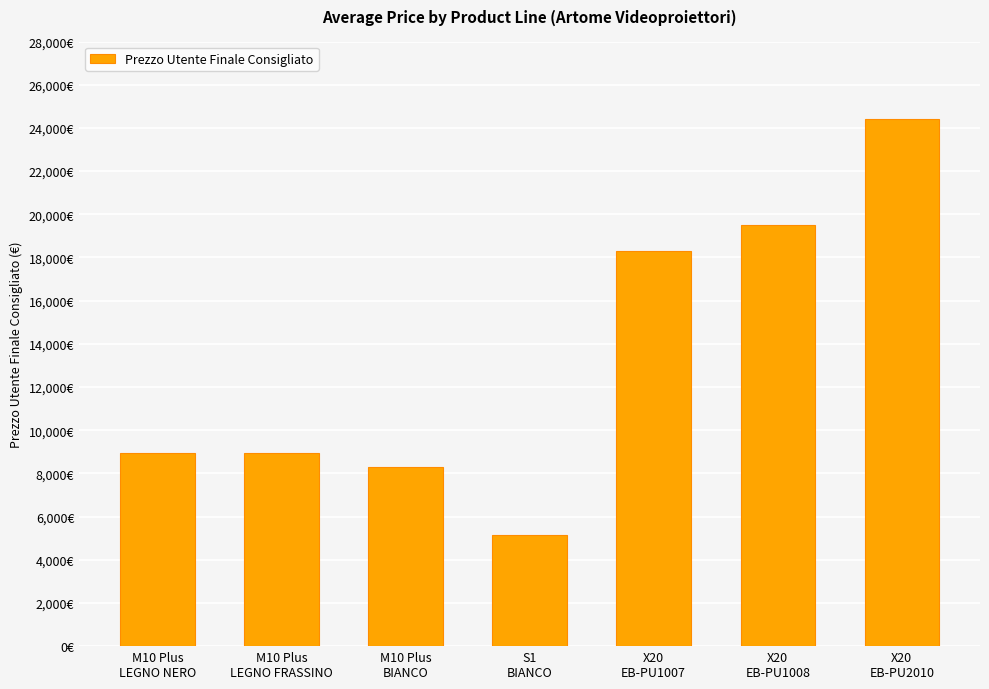

Does the chart contain any negative values?

No